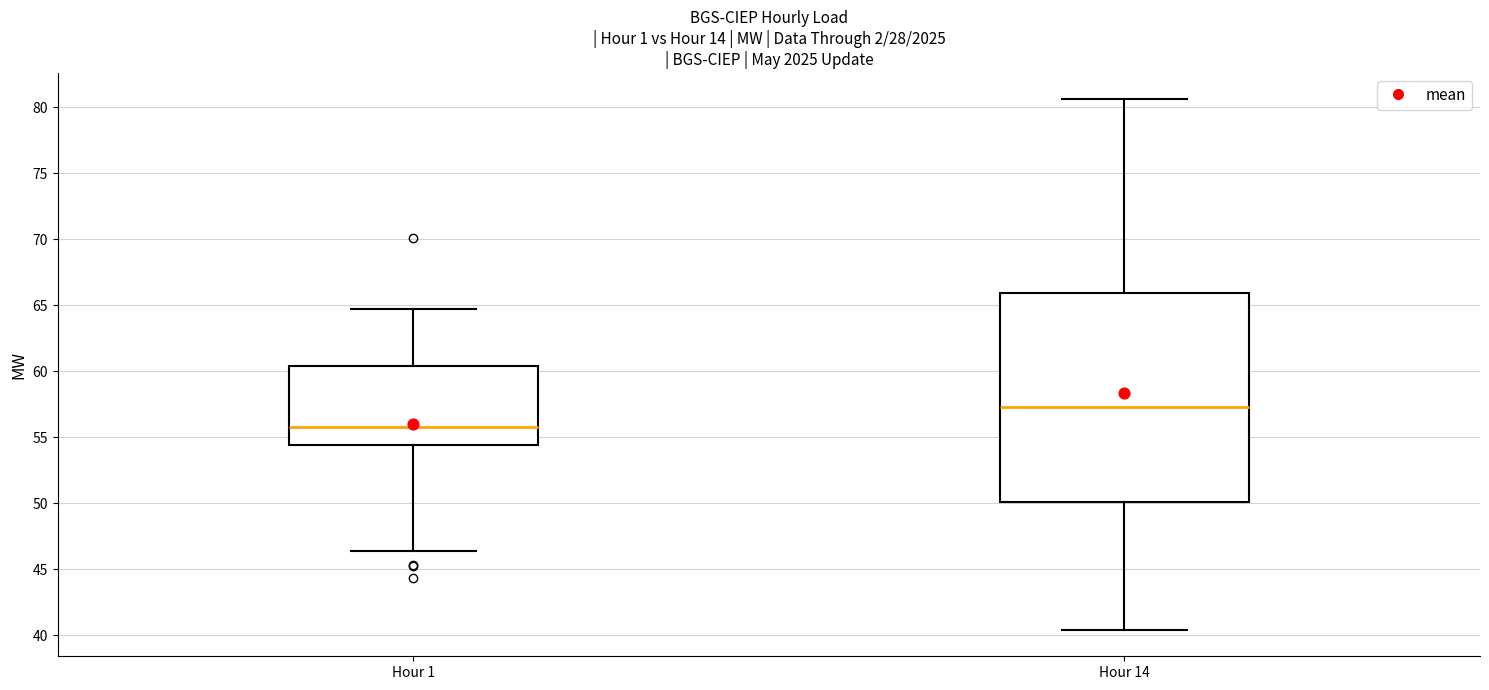

Which box's median line is the lowest?

Hour 1